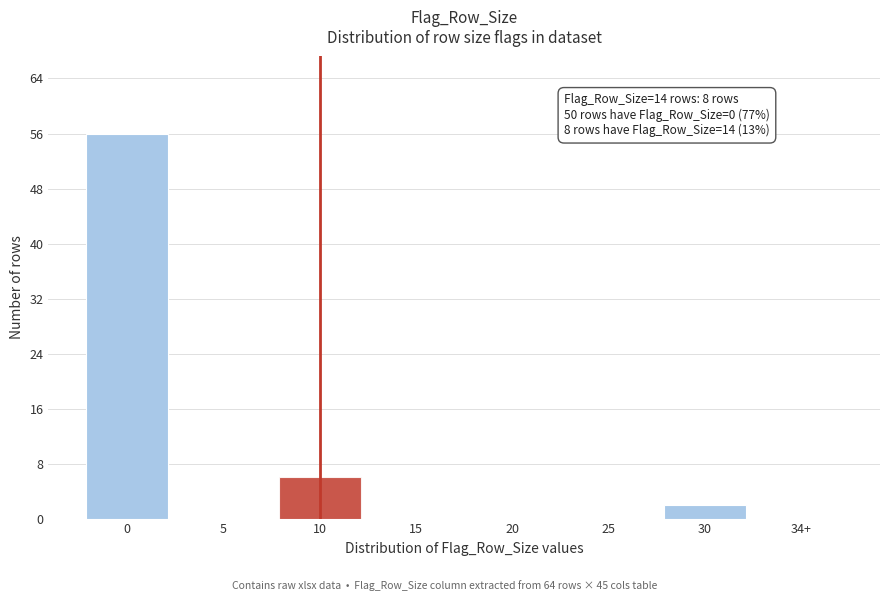

Reading left to right, extract all data points from this chart.

0=56	5=0	10=6	15=0	20=0	25=0	30=2	34+=0